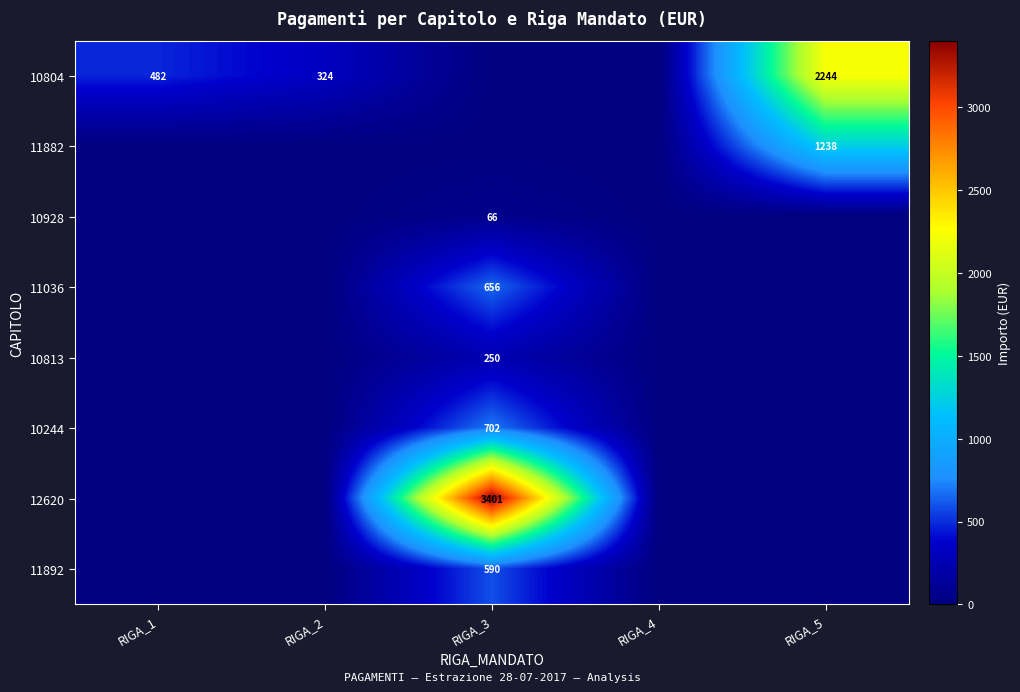

At how many categories does at least one series exceed 1257?

2